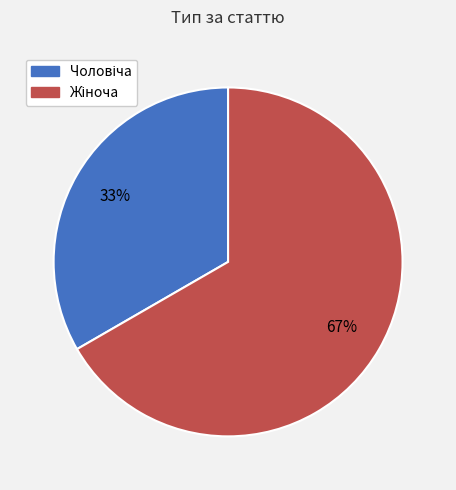

To the nearest percent, what is the average slice percentage?

50%